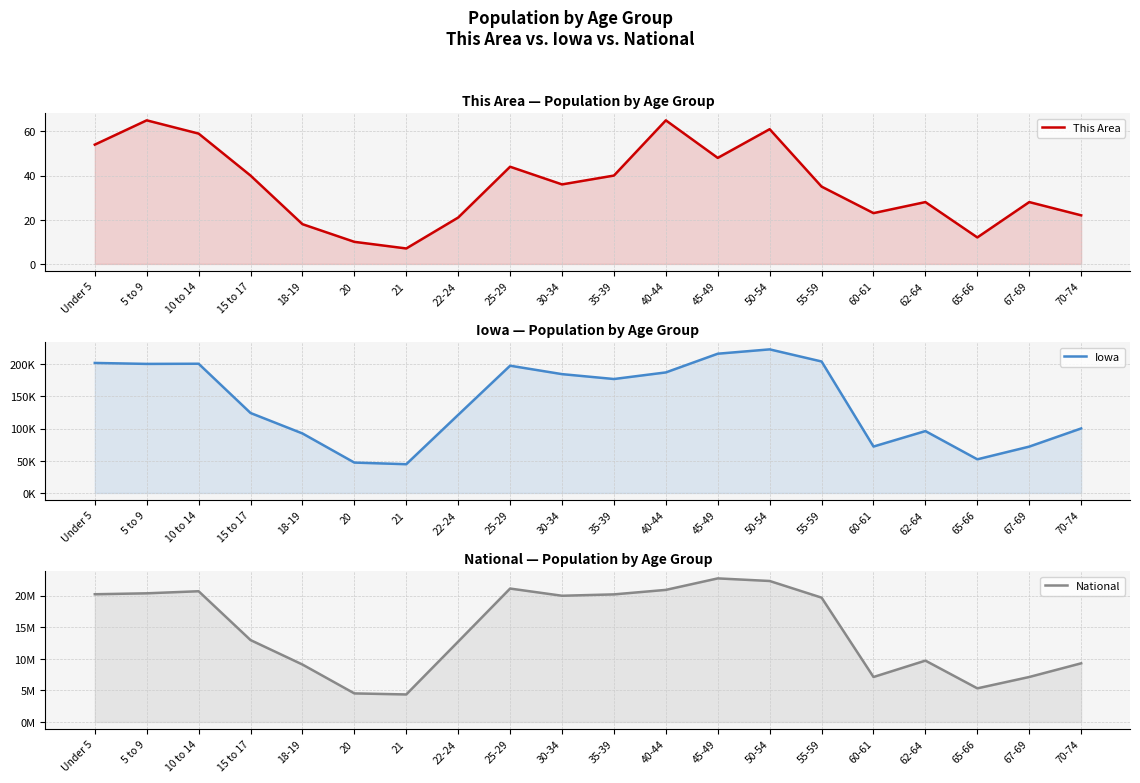

What is the sum of the Iowa values at 35-39 and 65-66?

229452